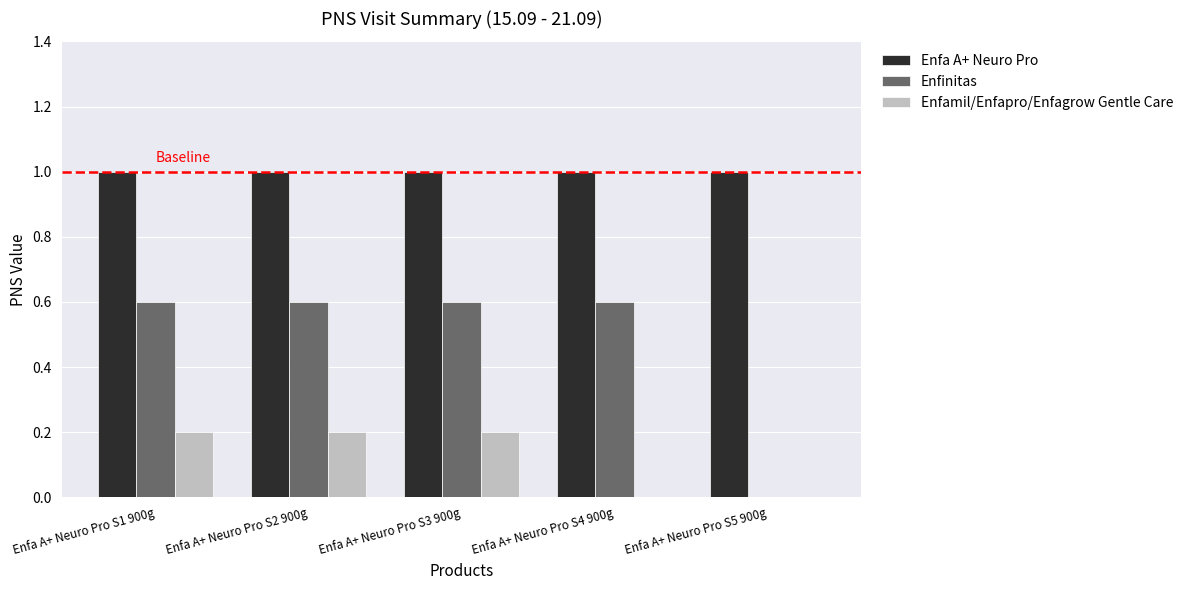

What is the total value across all series at Enfa A+ Neuro Pro S2 900g?

1.8